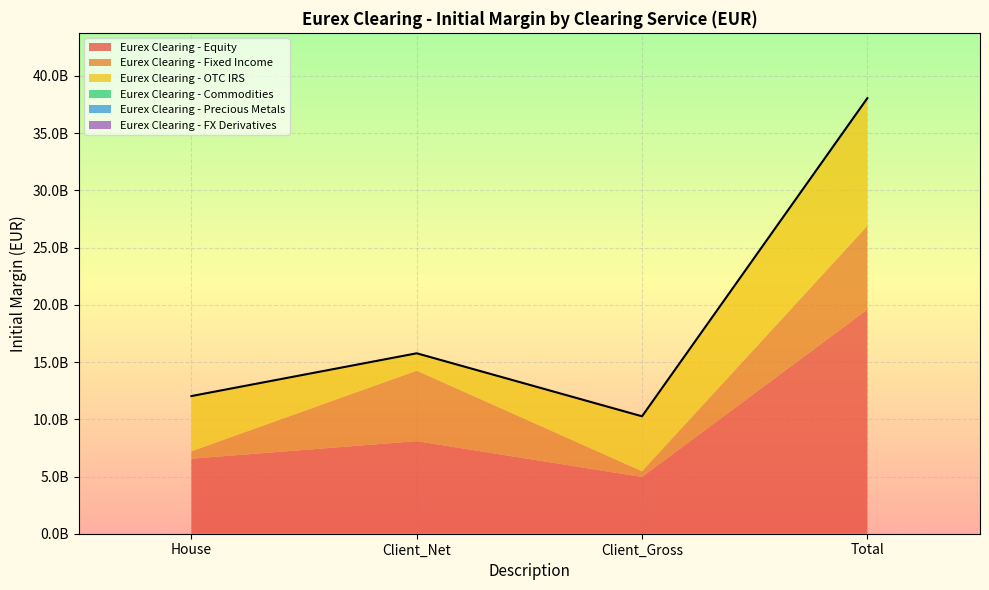

How many positive values does the Eurex Clearing - Commodities series have?

3